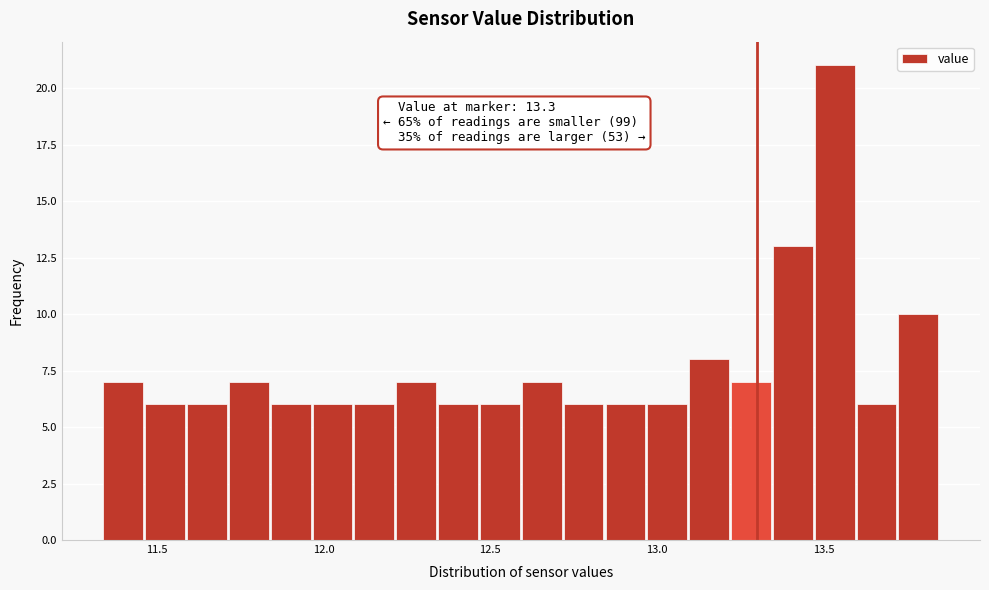

Read against the x-axis, roughly where is the centre of the tallest bar?

13.55